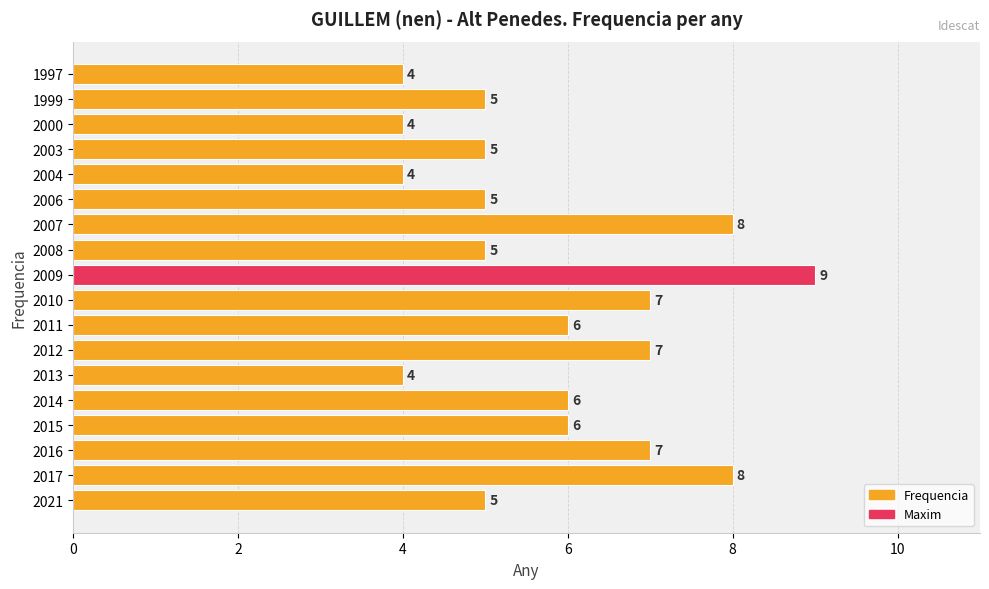

Reading top to bottom, transcribe all the data shown in this chart.

4	5	4	5	4	5	8	5	9	7	6	7	4	6	6	7	8	5